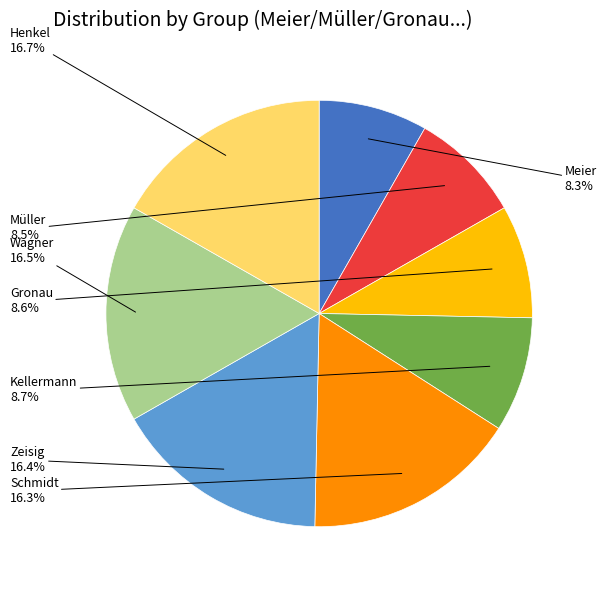

How many segments does this pie chart have?

8